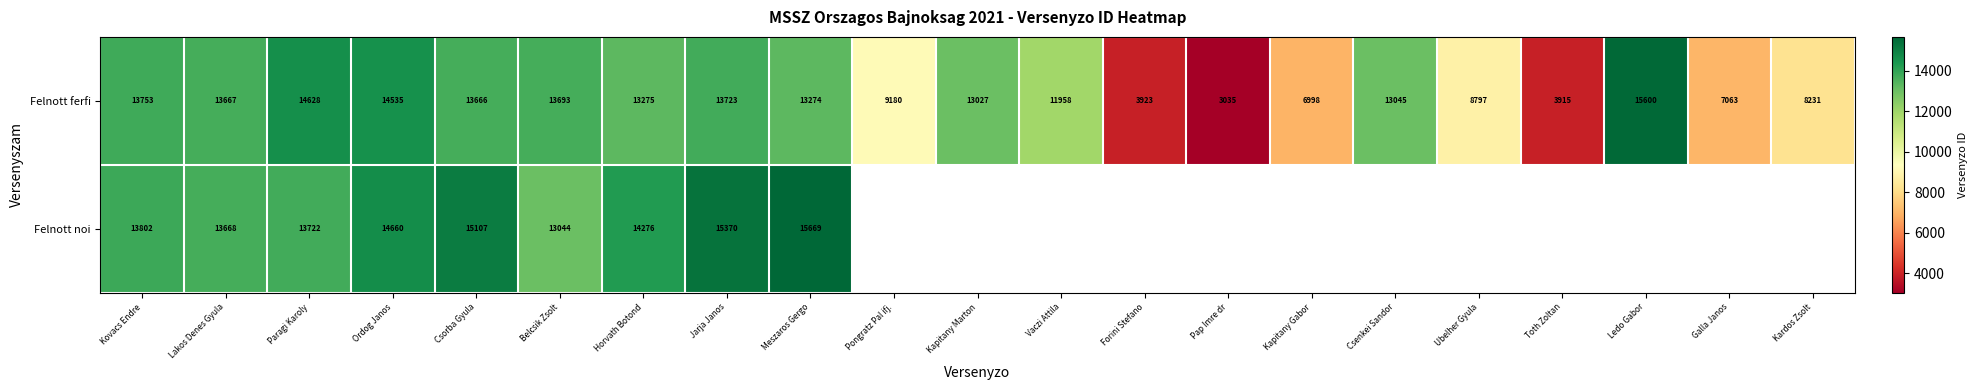

What is the average value of the Felnott ferfi series?

10904